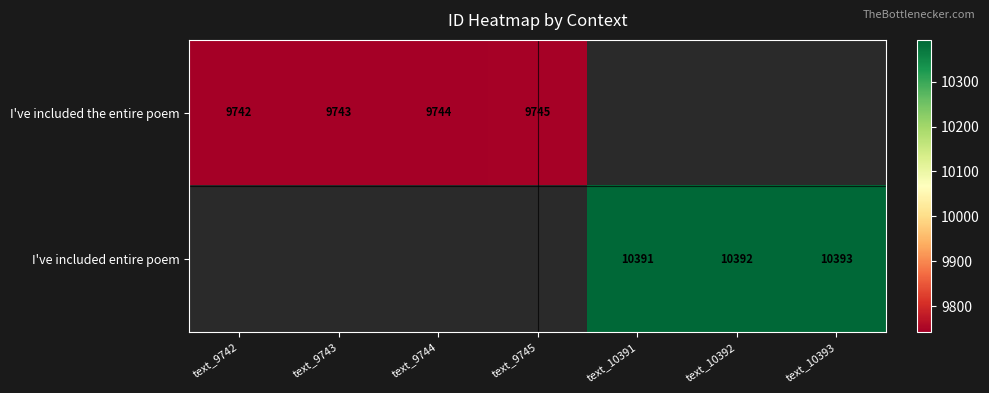

Count the number of data series in this chart.

2